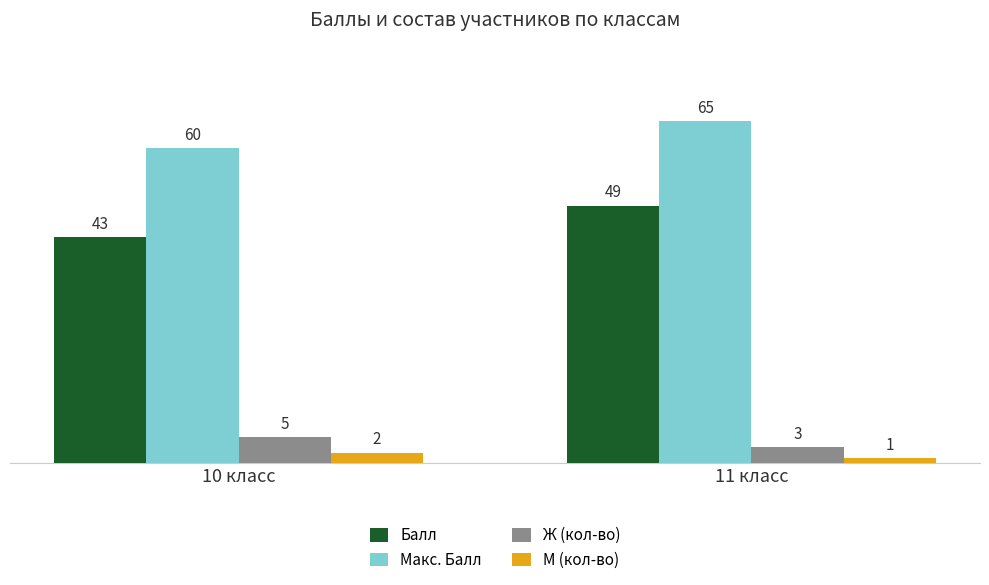

Which series has the largest range (max minus min)?

Балл